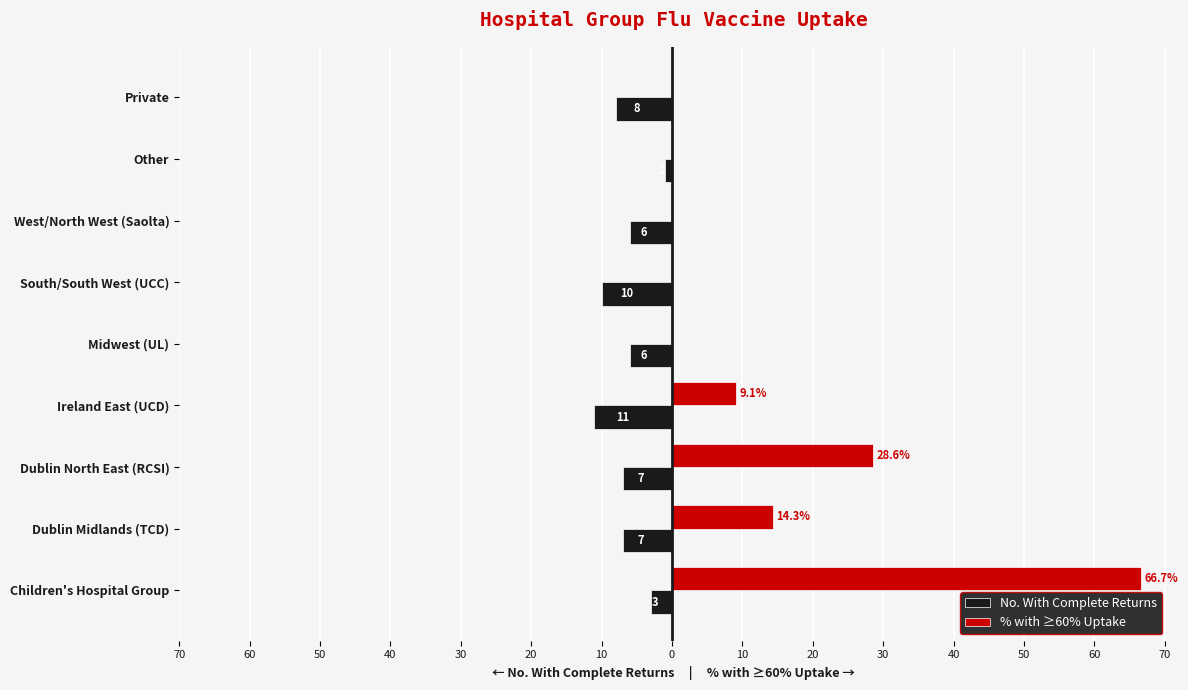

What are all the series names shown in the legend?

No. With Complete Returns, % with ≥60% Uptake